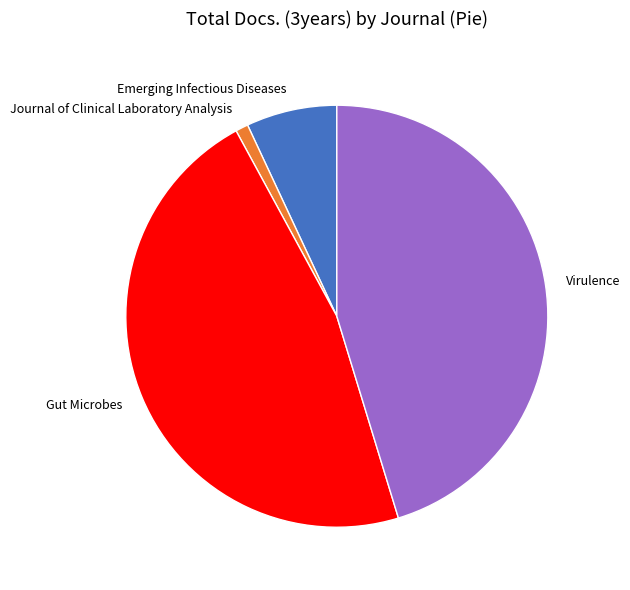

Rank the categories by value from lowest to highest.

Journal of Clinical Laboratory Analysis, Emerging Infectious Diseases, Virulence, Gut Microbes